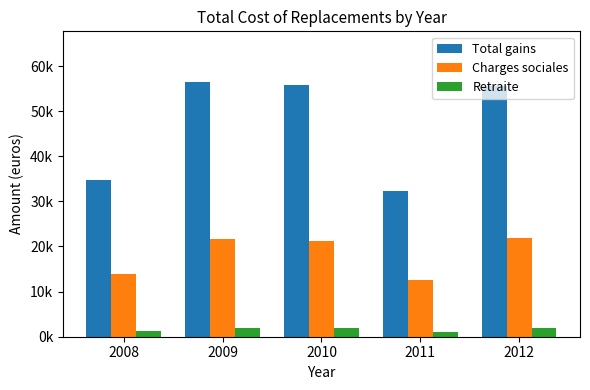

What is the sum of the Total gains values at 2010 and 2008?

90559.5